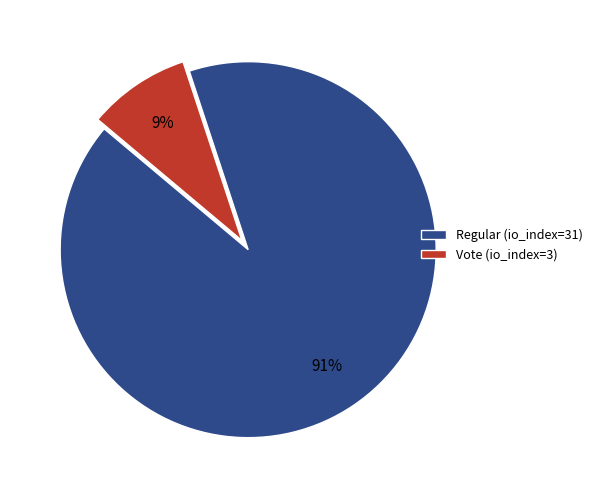

Between Vote (io_index=3) and Regular (io_index=31), which is larger?

Regular (io_index=31)